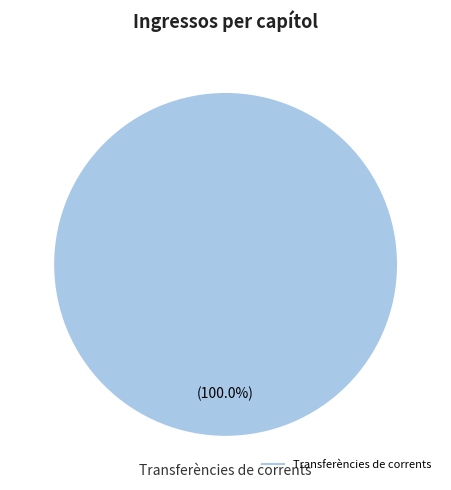

Does any single category account for the majority?

Yes